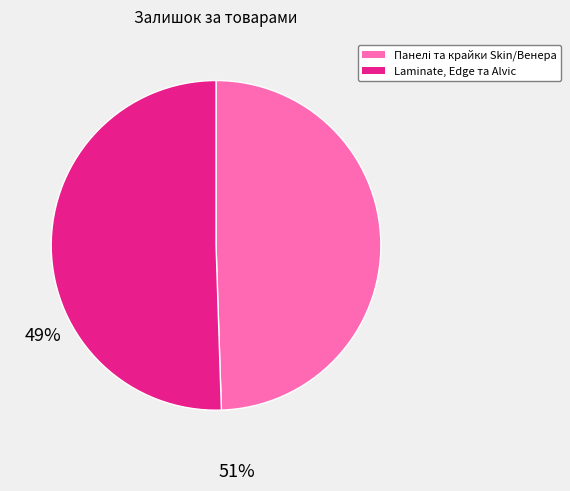

How many slices are in this pie chart?

2